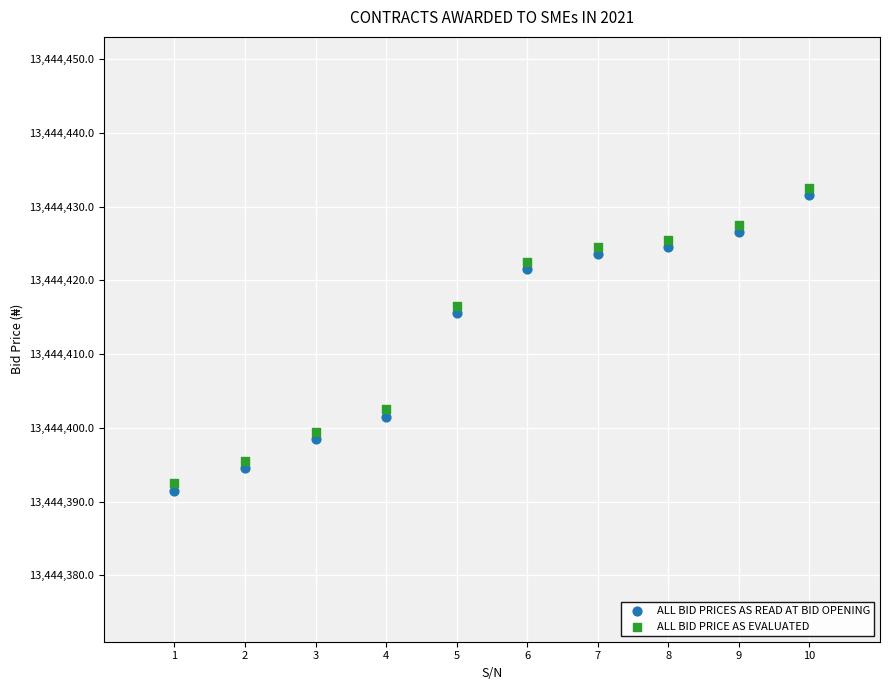

What is the X range (max minus min) for the scatter plot?

9.0